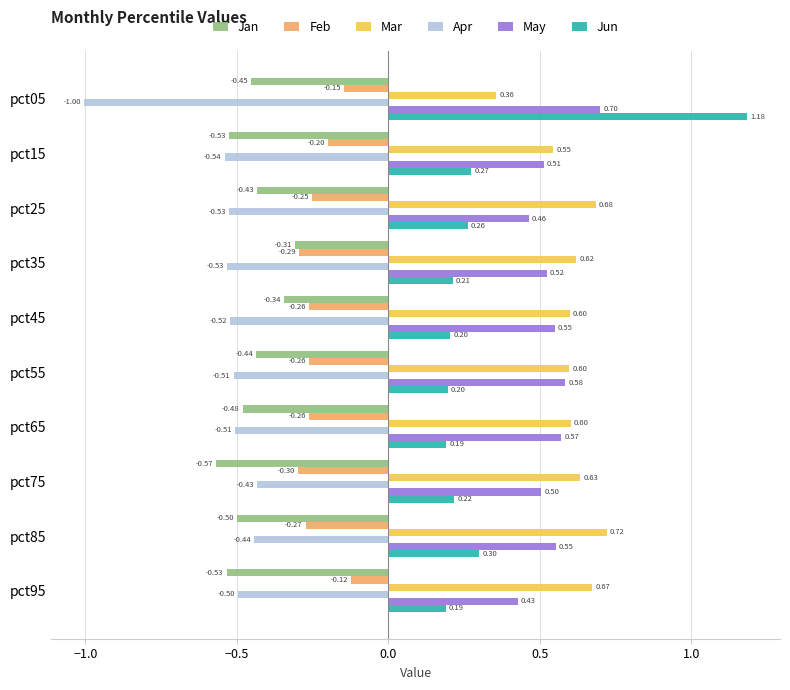

What is the difference between the maximum and minimum values in the Jun series?

1.0